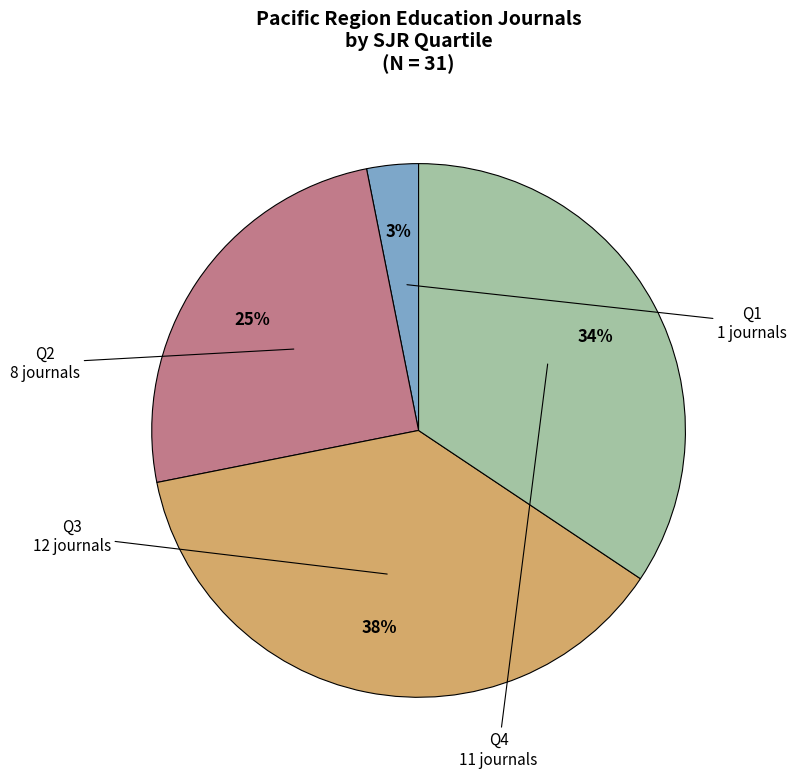

Count the number of slices in the pie.

4